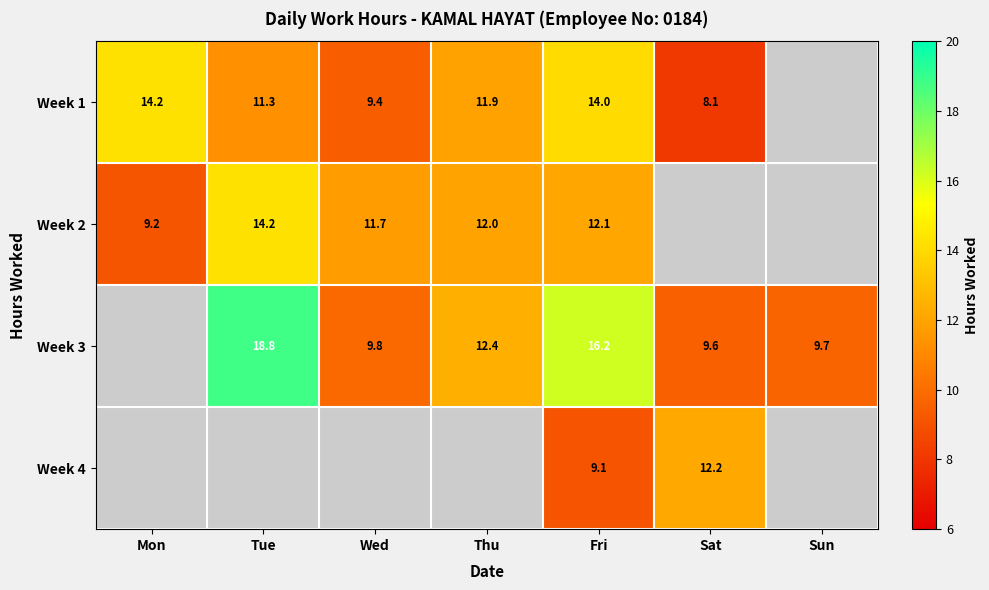

At which category is the sum across all series the highest?

Fri